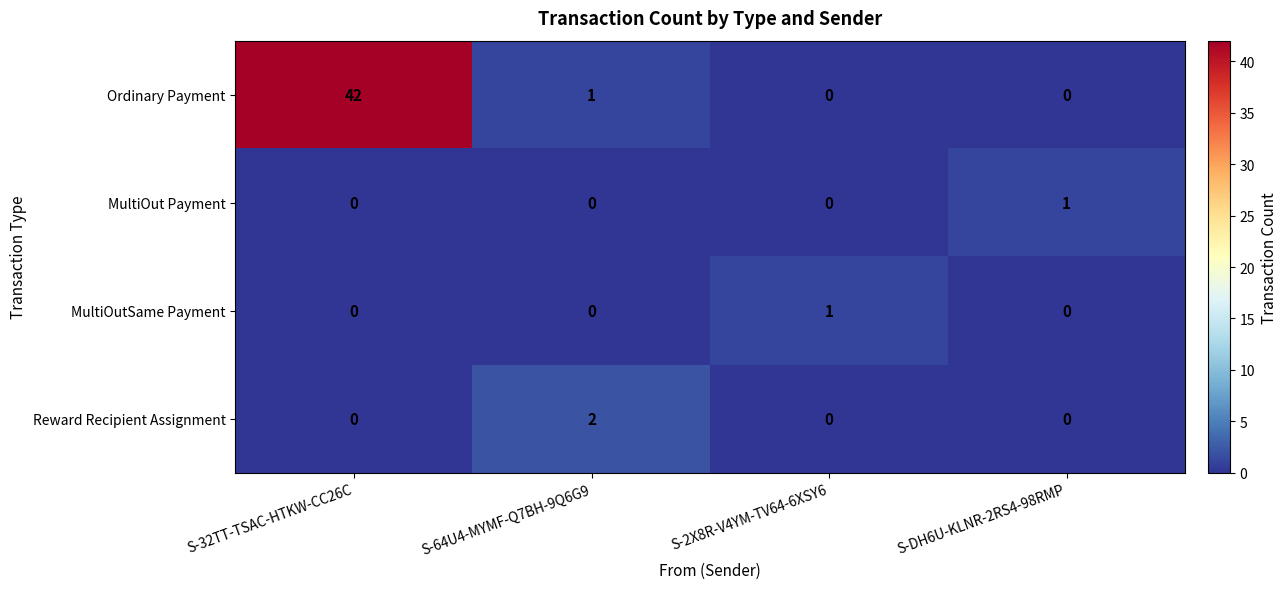

Which series has the largest total across all categories?

Ordinary Payment